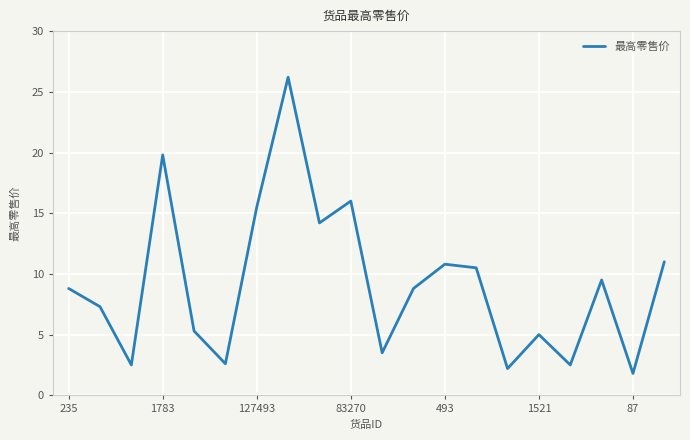

What is the difference between the maximum and minimum values?

24.4